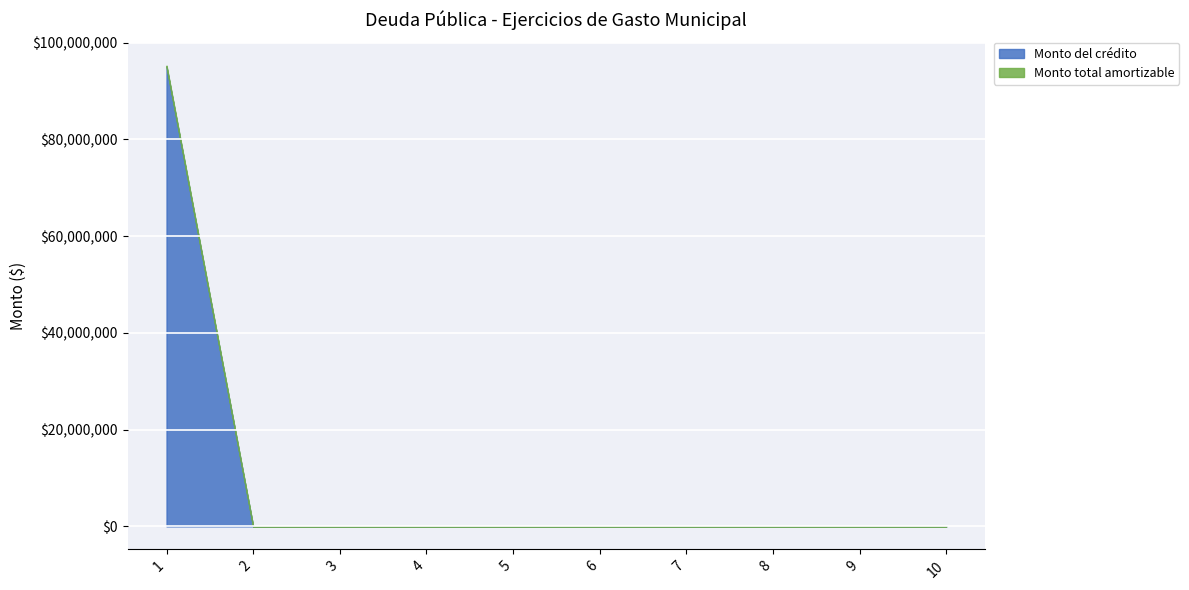

Reading left to right, transcribe all the data shown in this chart.

Monto del crédito: 1=95000000.0	2=0.0	3=0.0	4=0.0	5=0.0	6=0.0	7=0.0	8=0.0	9=0.0	10=0.0
Monto total amortizable: 1=95242116.8	2=0.0	3=0.0	4=0.0	5=0.0	6=0.0	7=0.0	8=0.0	9=0.0	10=0.0